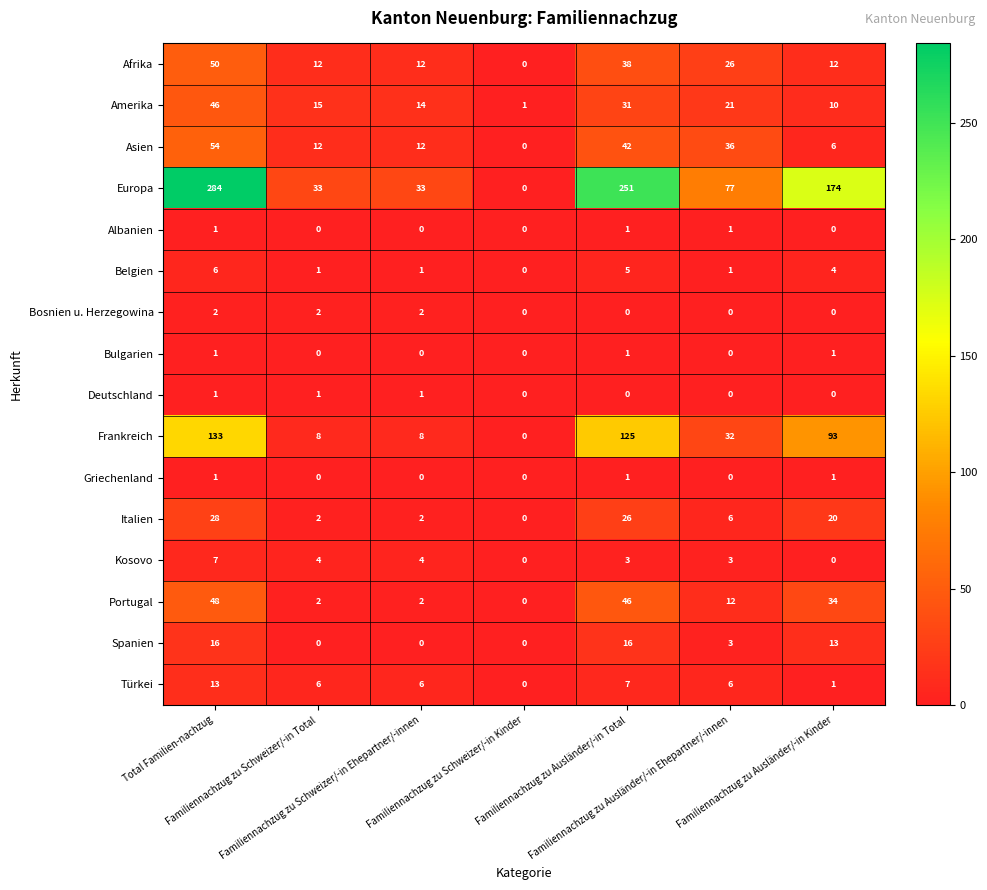

Which series has the widest spread of values?

Europa